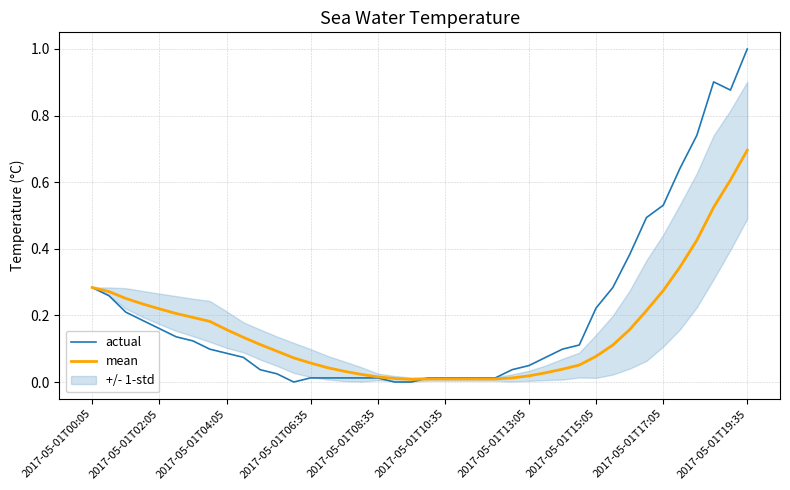

How many lines are shown in the chart?

2